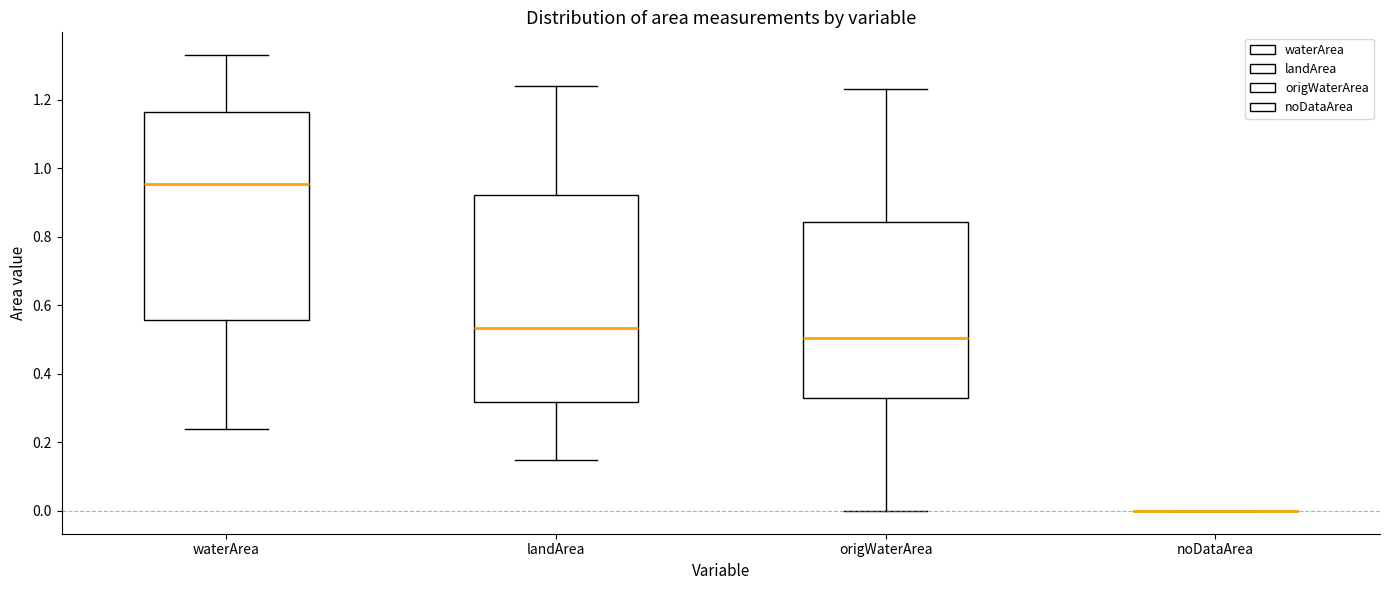

Reading left to right, read every box against the y-axis: the position of its median line, the range the box covers, and the ends of its whiskers. The values are not printed on the chart, so give them approximately, as read against the axis.

waterArea: median 0.96, box 0.56 to 1.16, whiskers 0.24 to 1.34
landArea: median 0.54, box 0.32 to 0.92, whiskers 0.16 to 1.24
origWaterArea: median 0.50, box 0.34 to 0.84, whiskers 0.00 to 1.24
noDataArea: box collapsed to a line at 0.00, whiskers 0.00 to 0.00